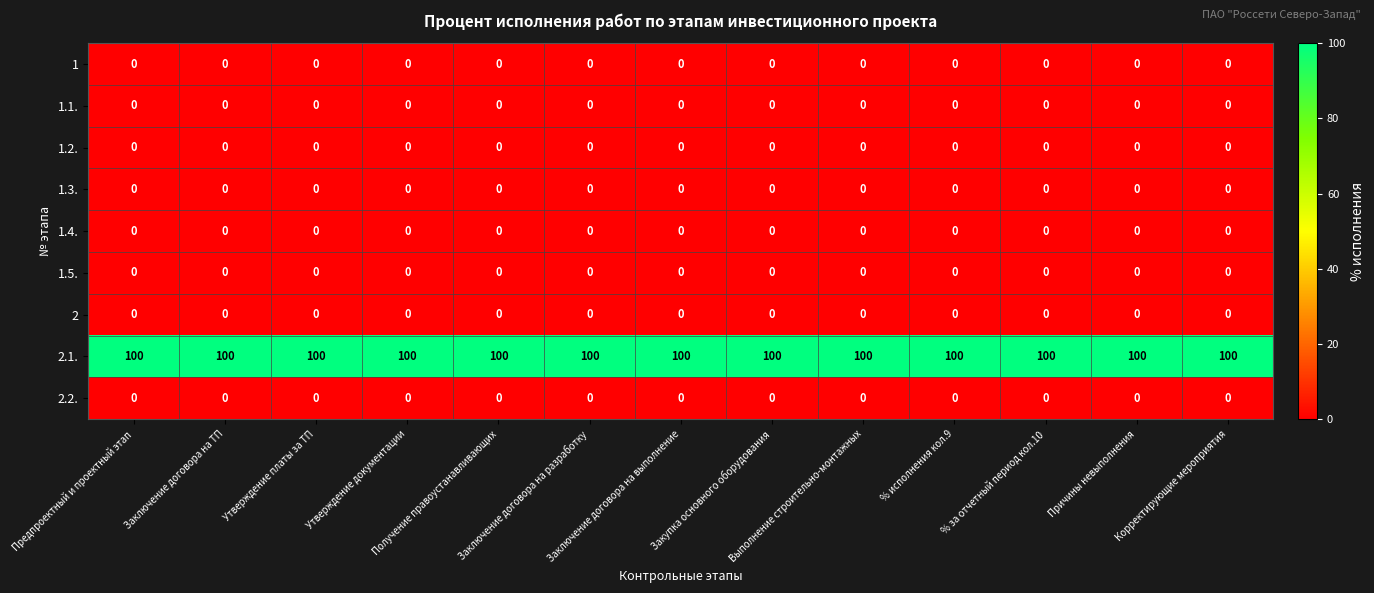

What is the maximum value shown in the chart?

100